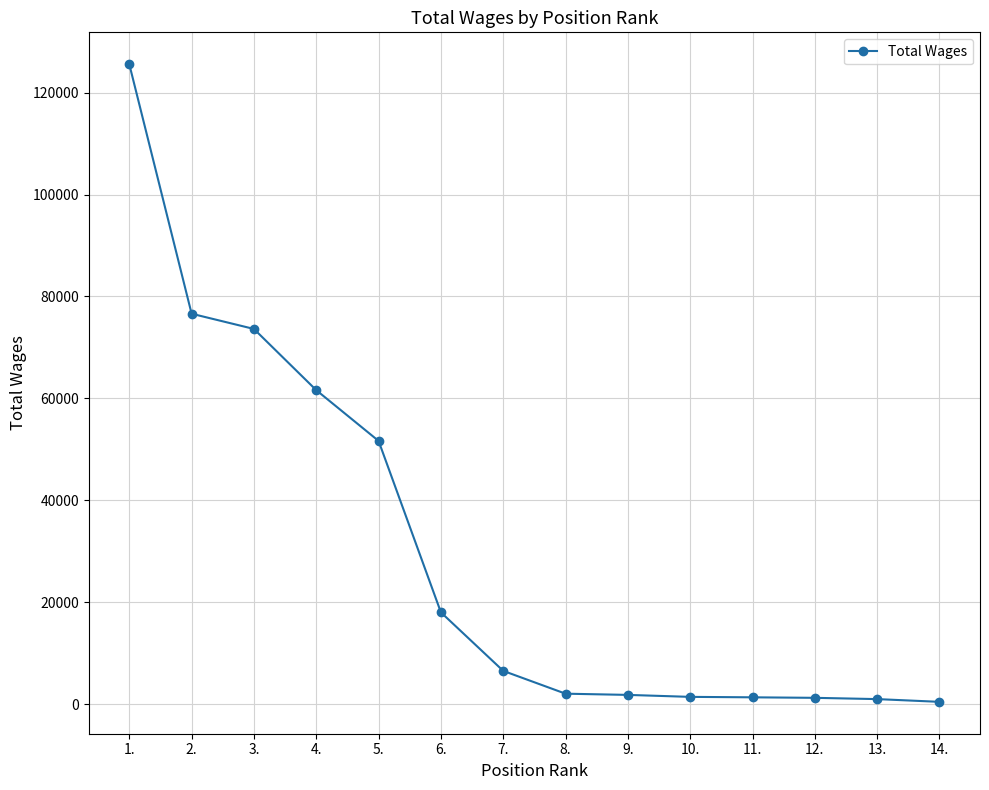

Which has a higher value, 6. or 1.?

1.